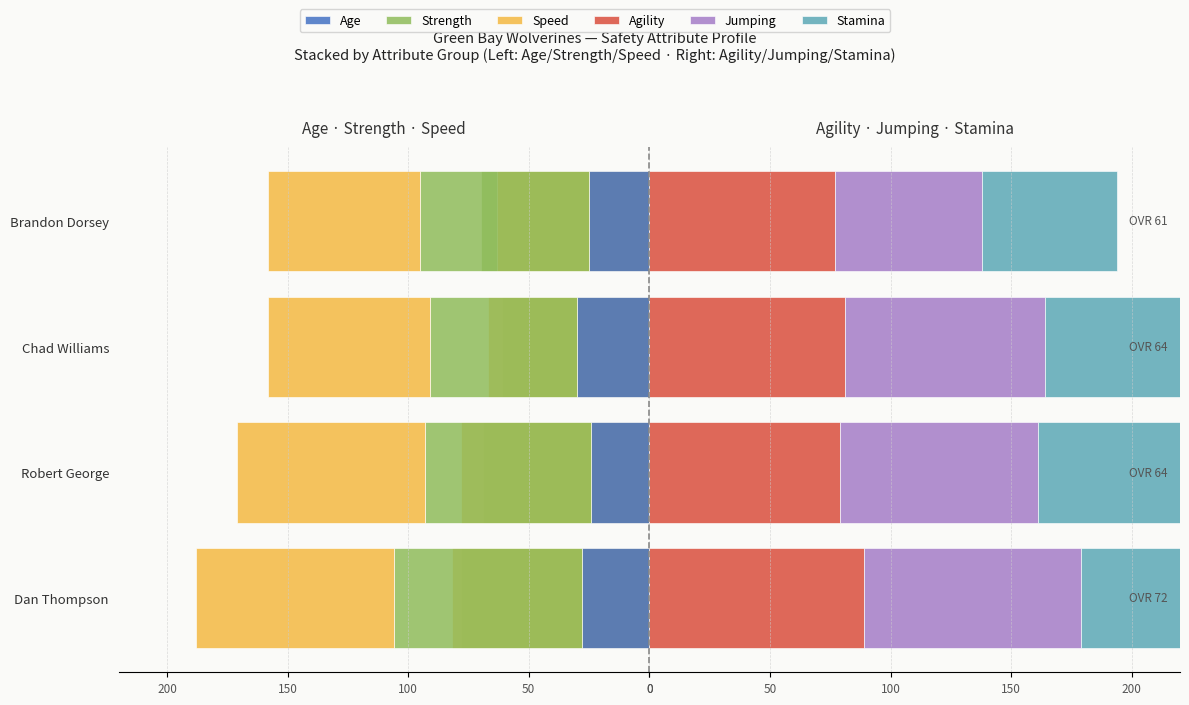

Between Robert George and Brandon Dorsey, which is larger?

Robert George